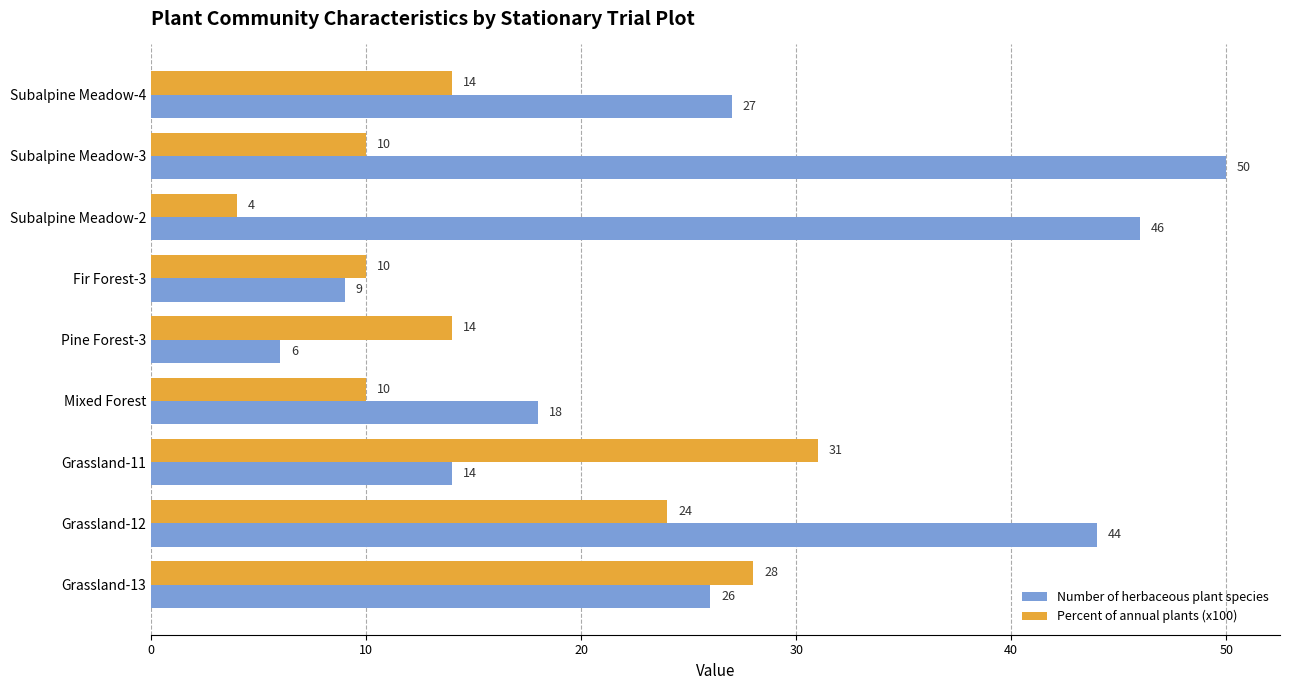

Is the value of Number of herbaceous plant species at Mixed Forest greater than the value of Percent of annual plants (x100) at Pine Forest-3?

Yes